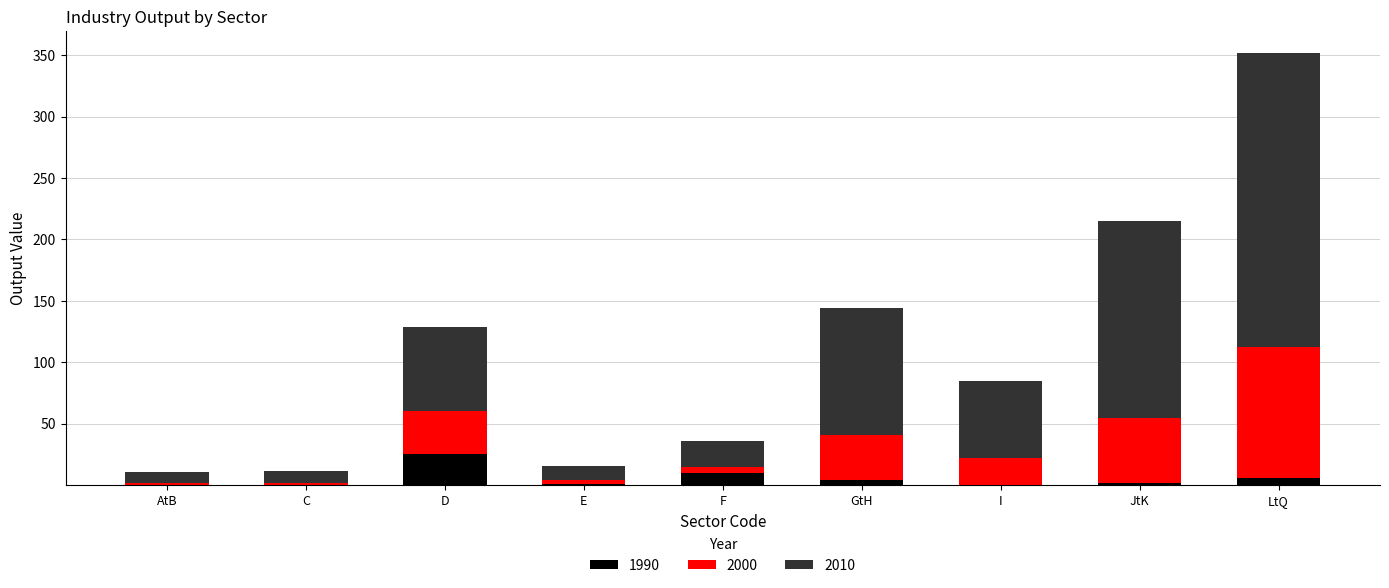

Are the bars grouped side by side (vs. stacked)?

No